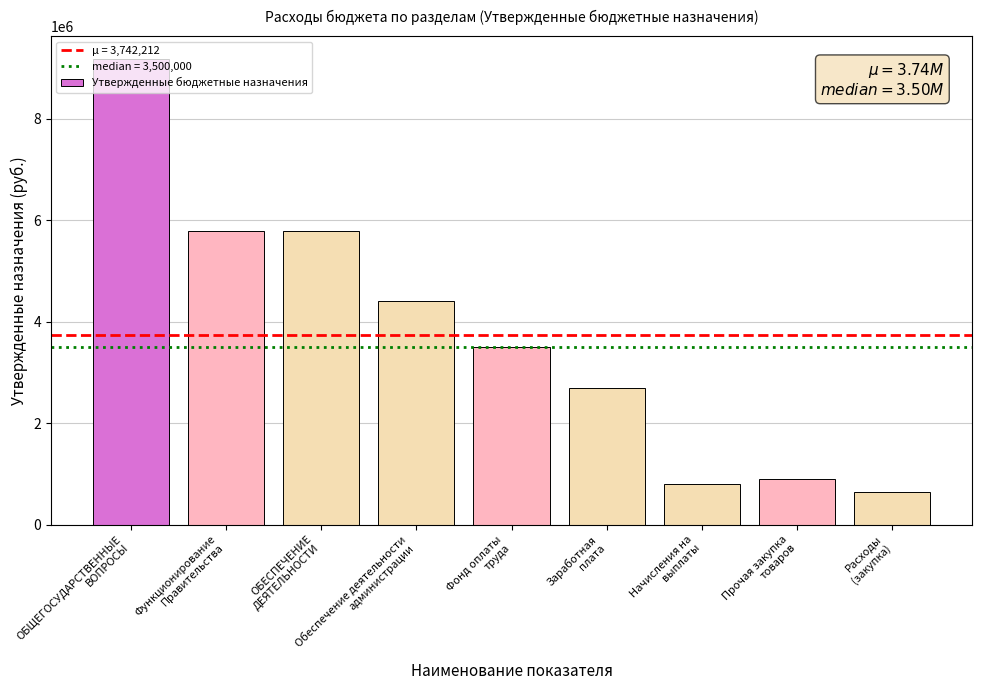

How many categories are shown in the chart?

9